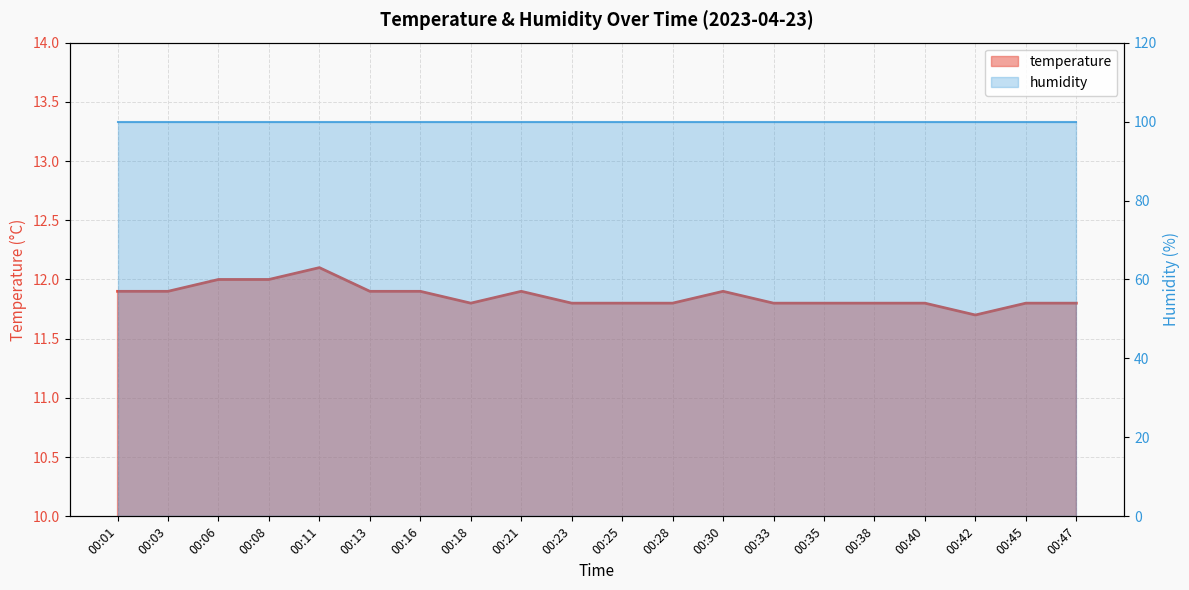

Where is the data nearest to the value 11?

00:42